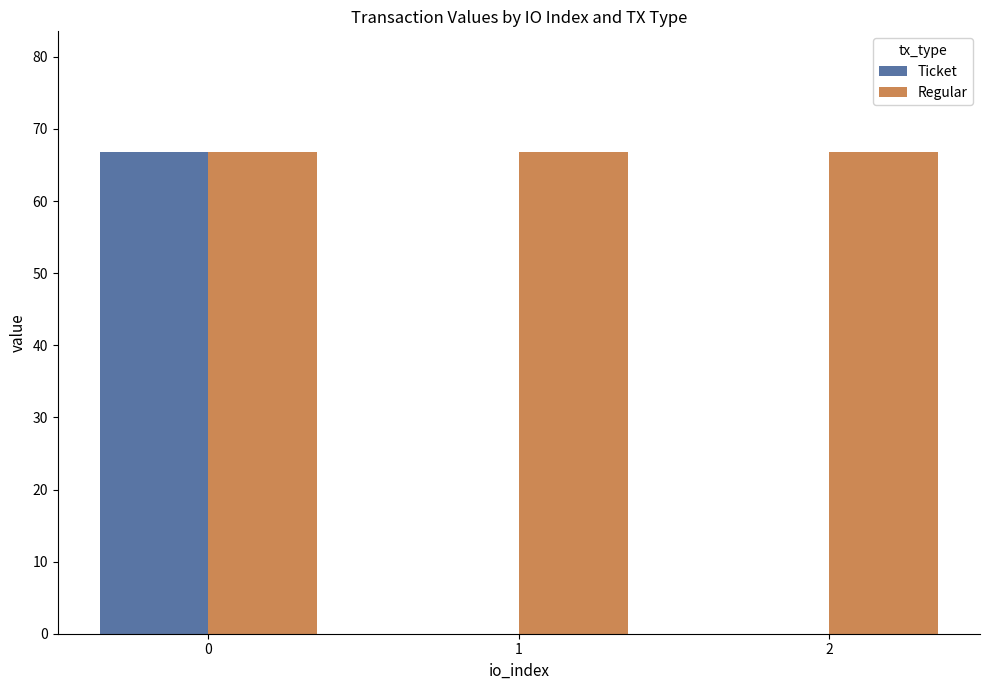

The value of Regular at 0 is 66.8. True or false?

True